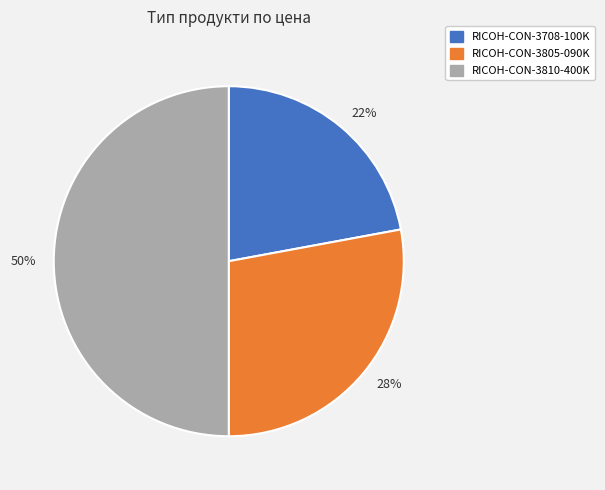

Is the sum of 22% and 50% greater than half?

Yes